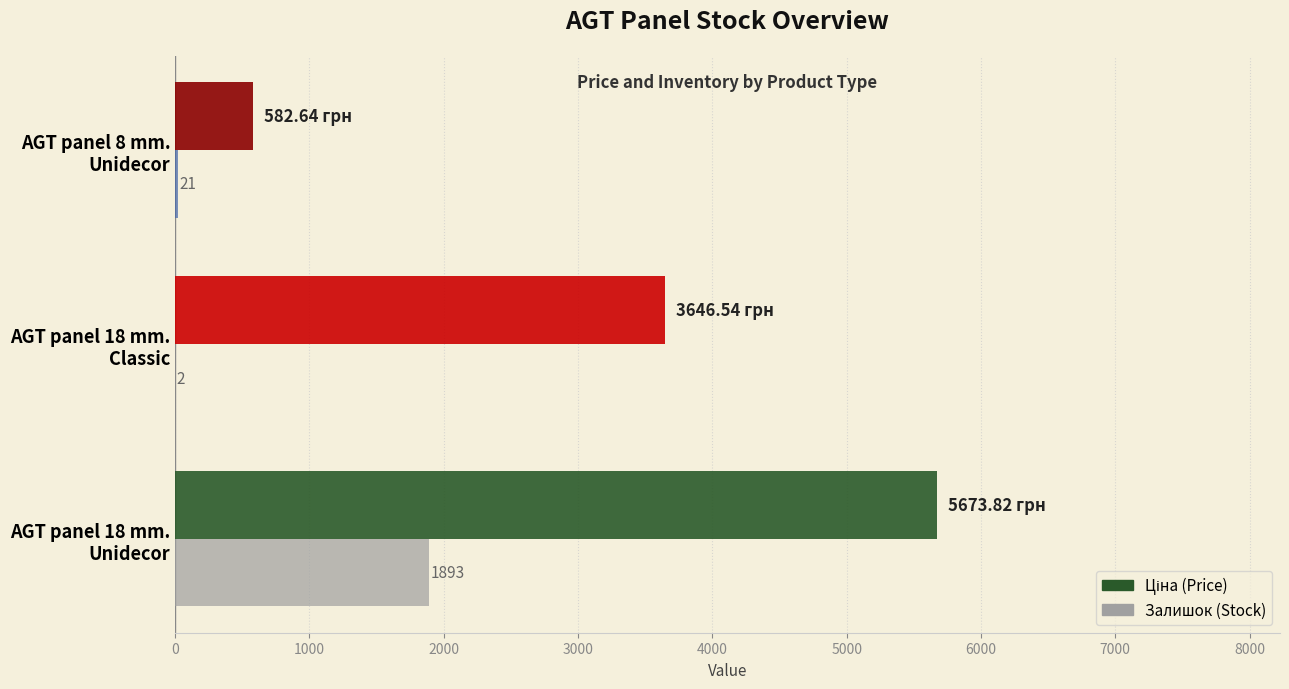

How many data points does each series have?

3